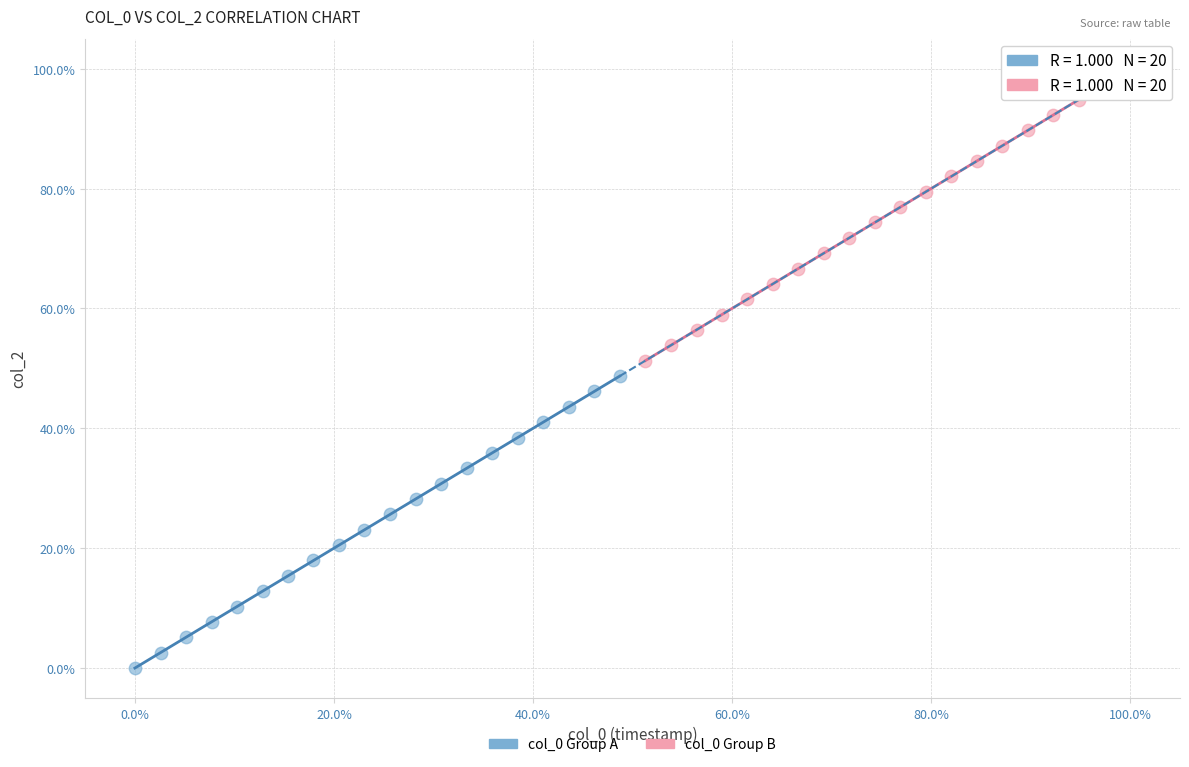

Which series contains the lowest Y value?

col_0 Group A